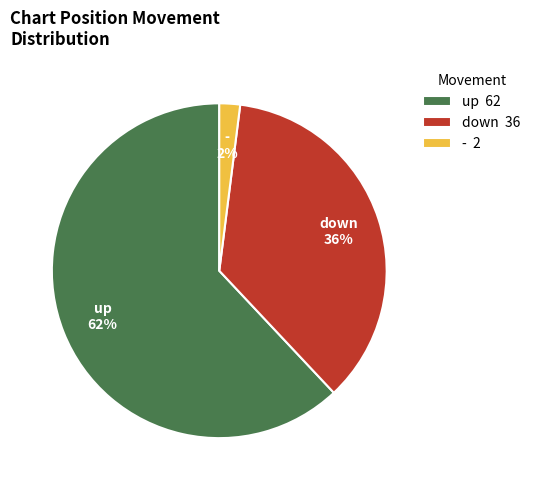

To the nearest percent, what percentage of the pie is -?

2%